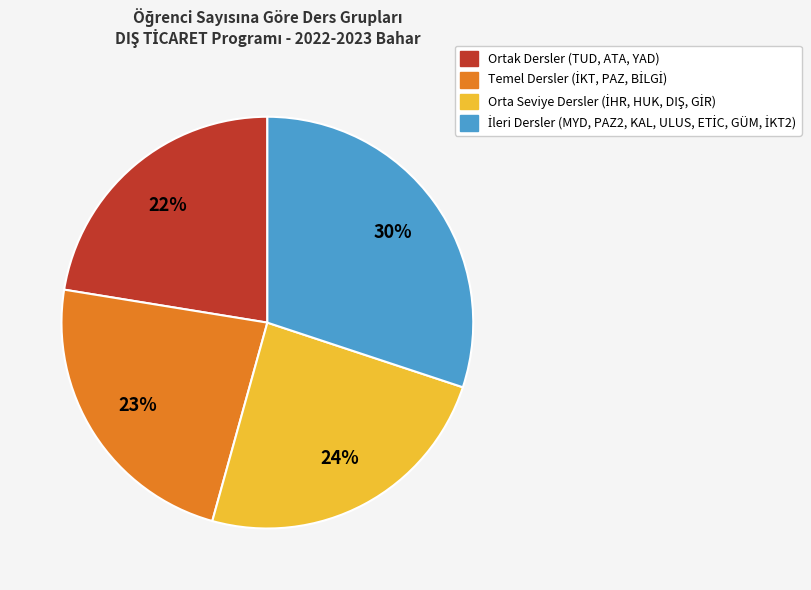

To the nearest percent, what is the difference between the largest and smallest slice percentages?

8%